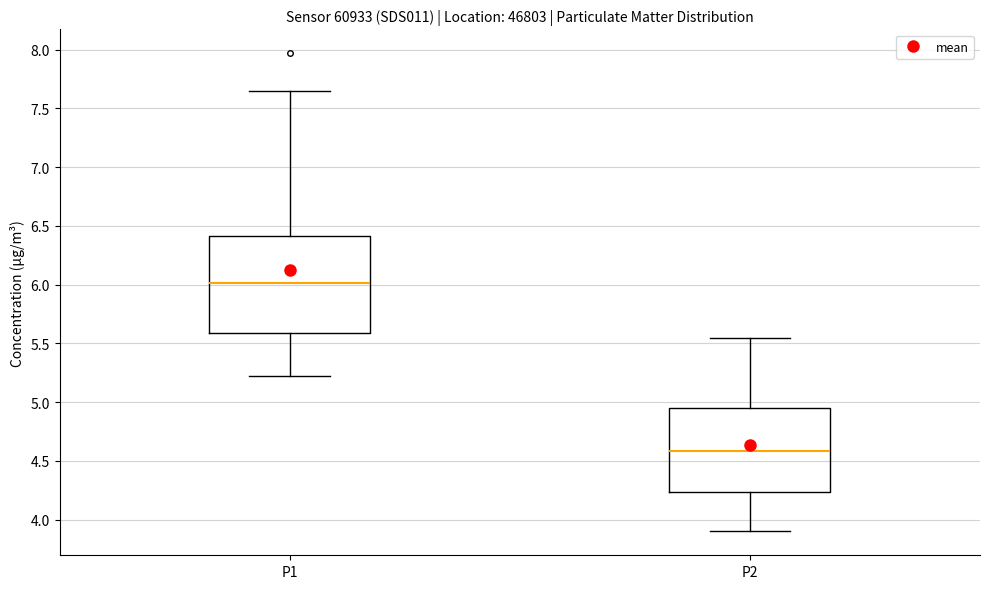

Which box has the lowest median line?

P2